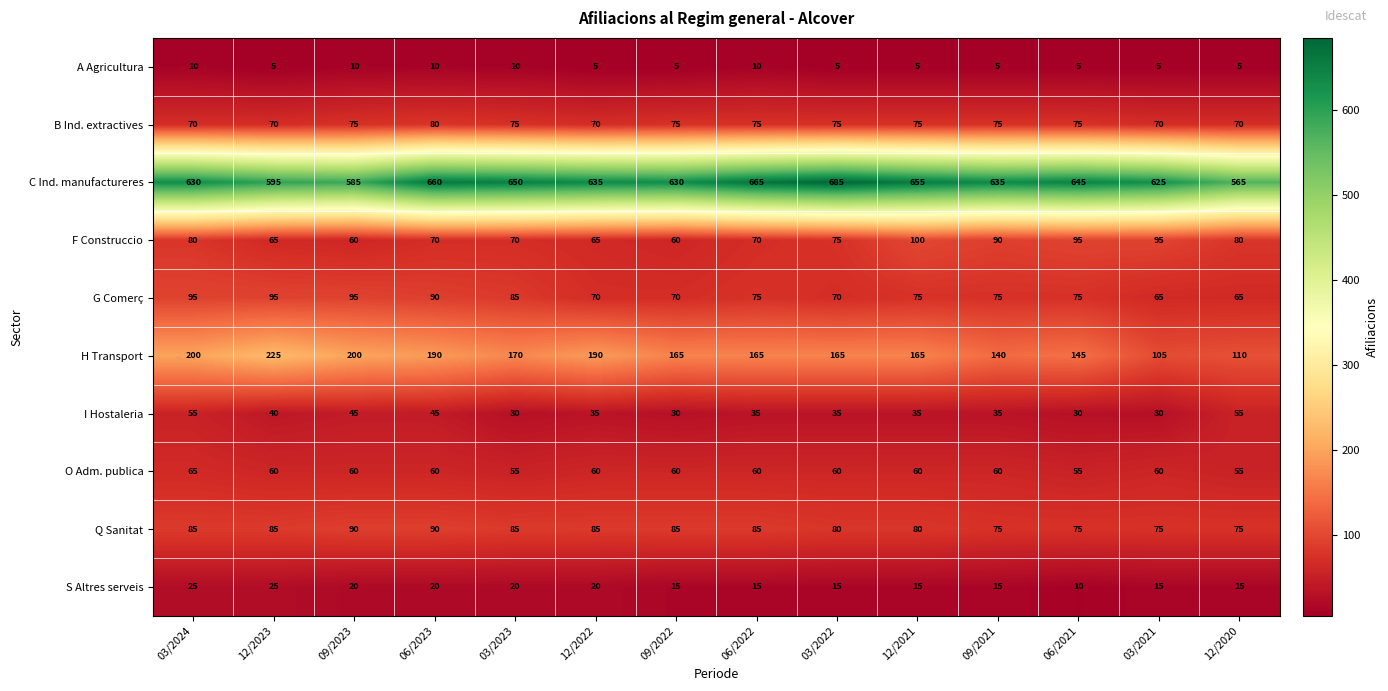

What value does the B Ind. extractives series have at 12/2022, to the nearest 10?

70